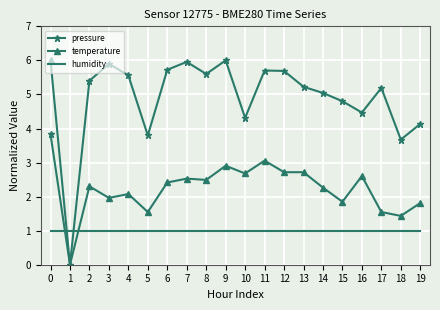

Rank the series at 7 from lowest to highest value.

humidity, temperature, pressure